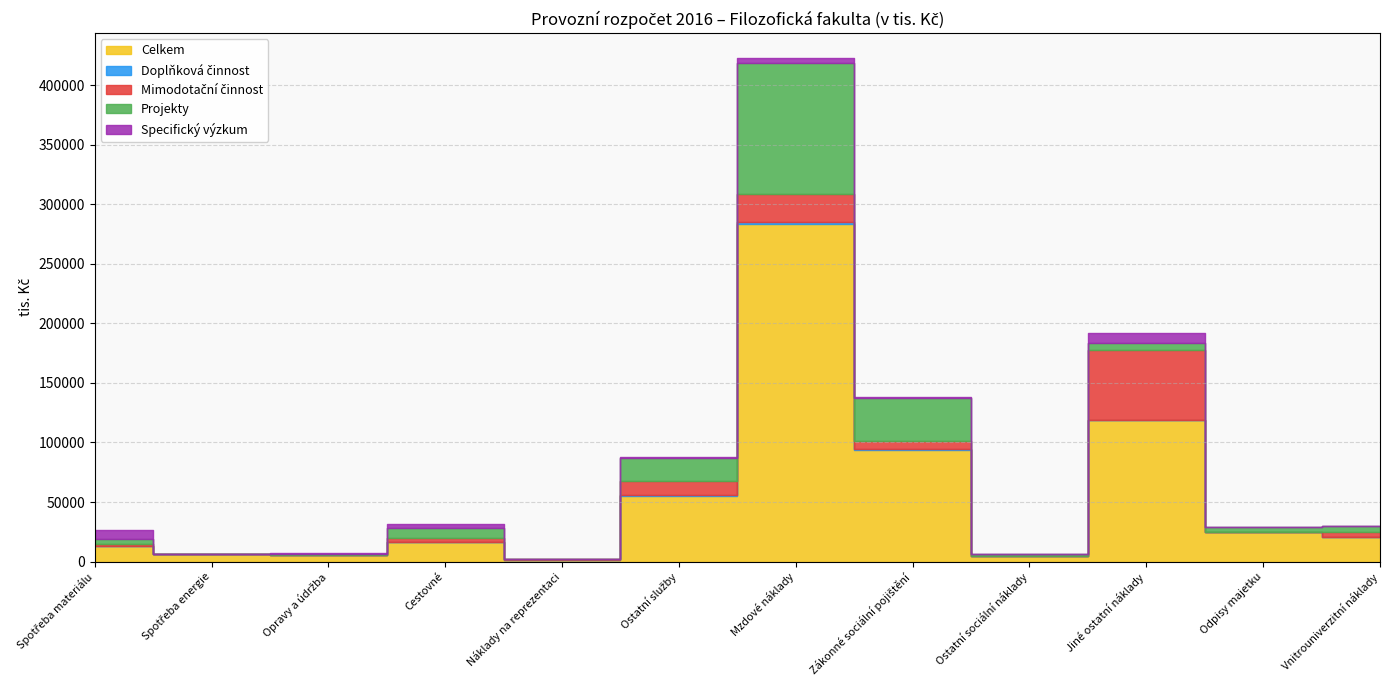

What is the difference between the Celkem values at Spotřeba materiálu and Cestovné?

3306